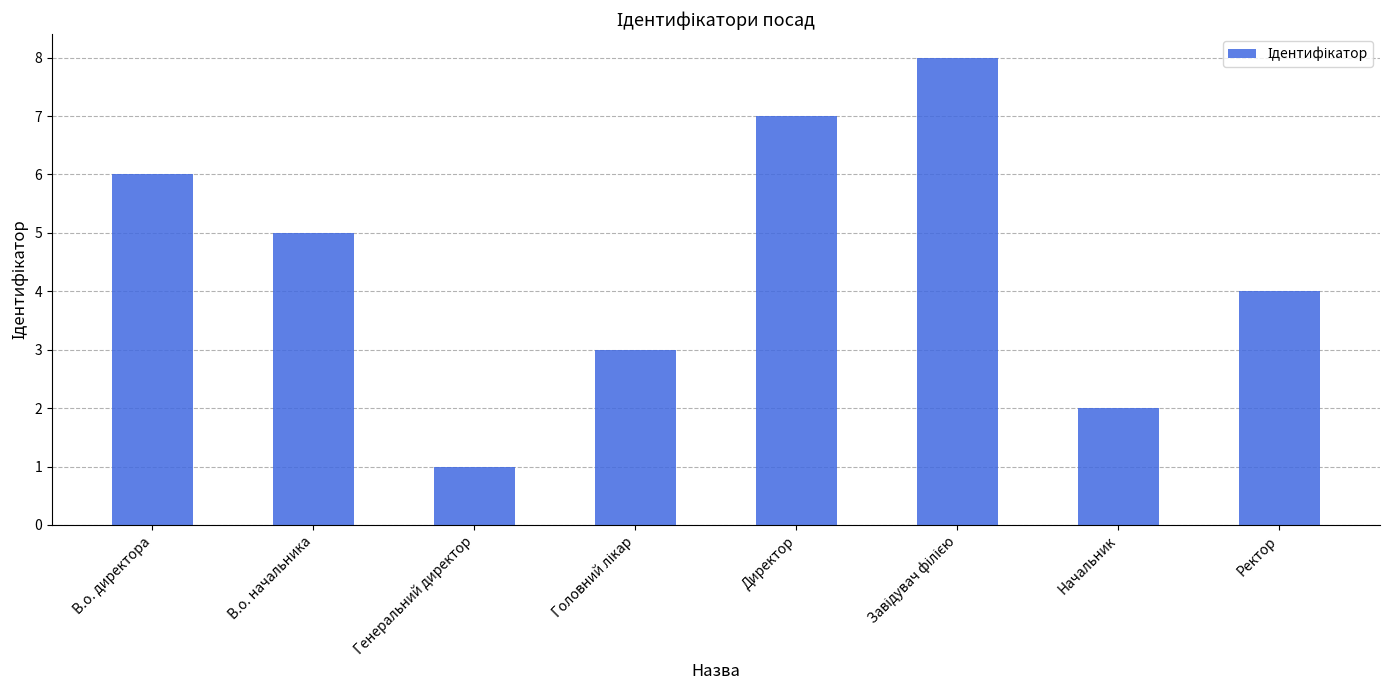

The chart shows a value of 5 at В.о. начальника. True or false?

True